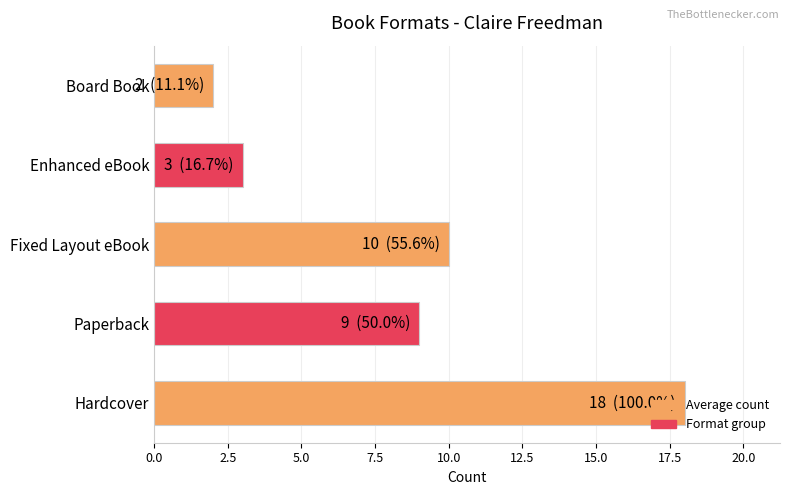

Where is the data nearest to the value 10?

Fixed Layout eBook